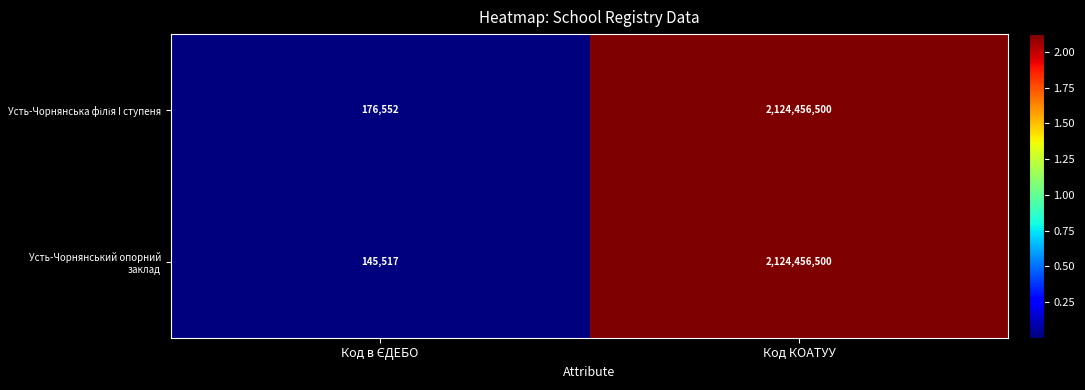

How many data points does each series have?

2